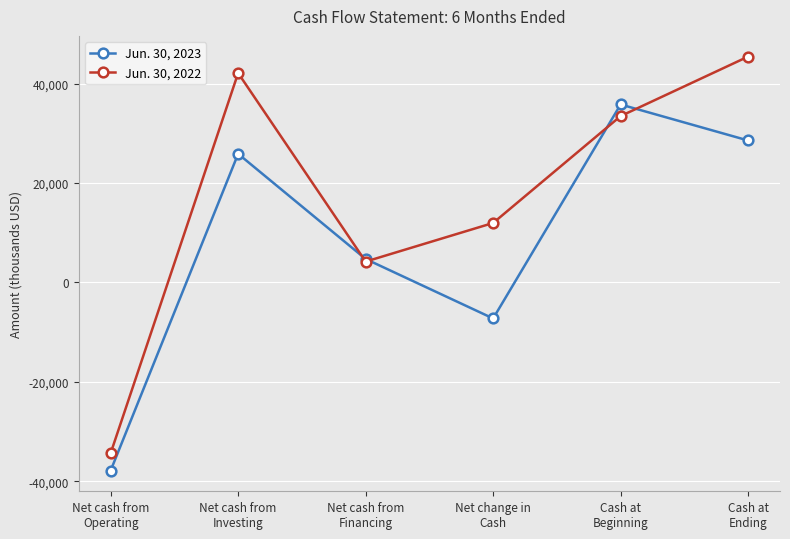

Rank the categories by Jun. 30, 2023 value from highest to lowest.

Cash at
Beginning, Cash at
Ending, Net cash from
Investing, Net cash from
Financing, Net change in
Cash, Net cash from
Operating